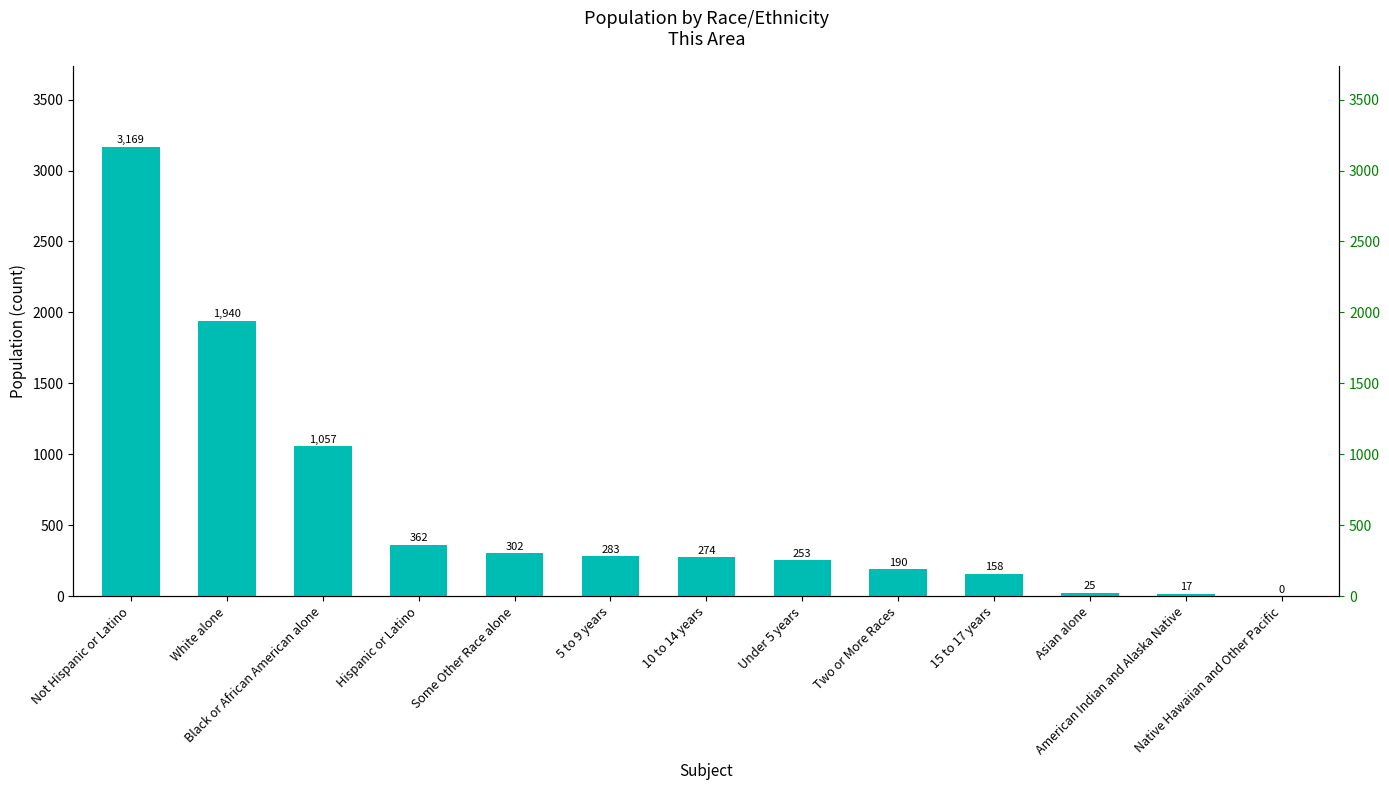

Which category has the highest value across all series?

Not Hispanic or Latino